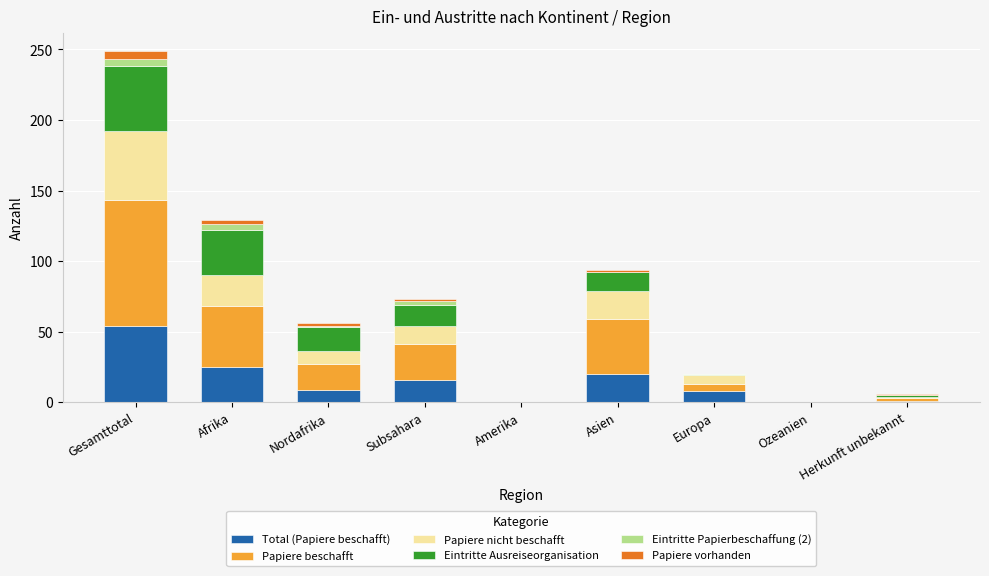

At which category is the sum across all series the highest?

Gesamttotal